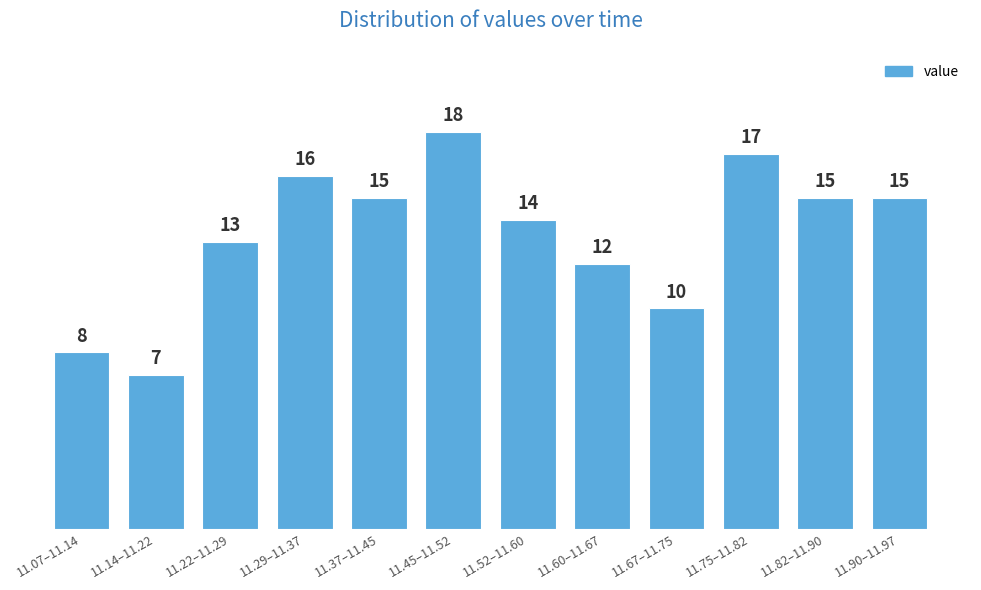

Reading right to left, extract all data points from this chart.

11.90–11.97=15	11.82–11.90=15	11.75–11.82=17	11.67–11.75=10	11.60–11.67=12	11.52–11.60=14	11.45–11.52=18	11.37–11.45=15	11.29–11.37=16	11.22–11.29=13	11.14–11.22=7	11.07–11.14=8